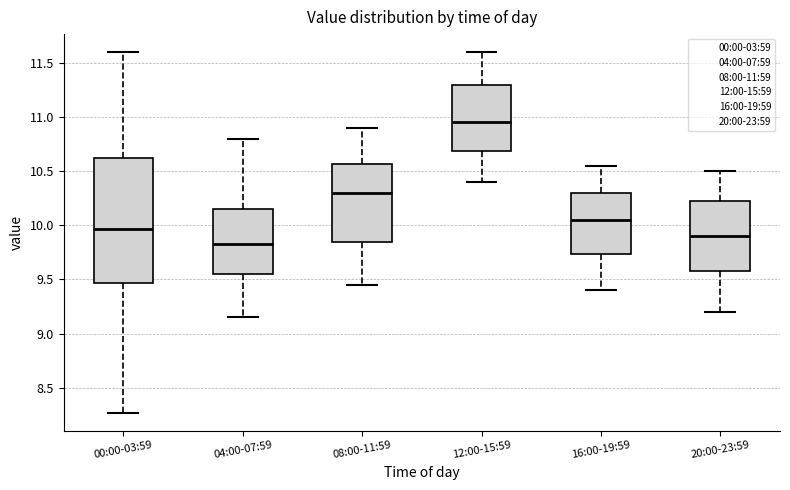

Reading left to right, read every box against the y-axis: the position of its median line, the range the box covers, and the ends of its whiskers. The values are not printed on the chart, so give them approximately, as read against the axis.

00:00-03:59: median 9.95, box 9.45 to 10.65, whiskers 8.25 to 11.60
04:00-07:59: median 9.85, box 9.55 to 10.15, whiskers 9.15 to 10.80
08:00-11:59: median 10.30, box 9.85 to 10.55, whiskers 9.45 to 10.90
12:00-15:59: median 10.95, box 10.70 to 11.30, whiskers 10.40 to 11.60
16:00-19:59: median 10.05, box 9.75 to 10.30, whiskers 9.40 to 10.55
20:00-23:59: median 9.90, box 9.60 to 10.25, whiskers 9.20 to 10.50